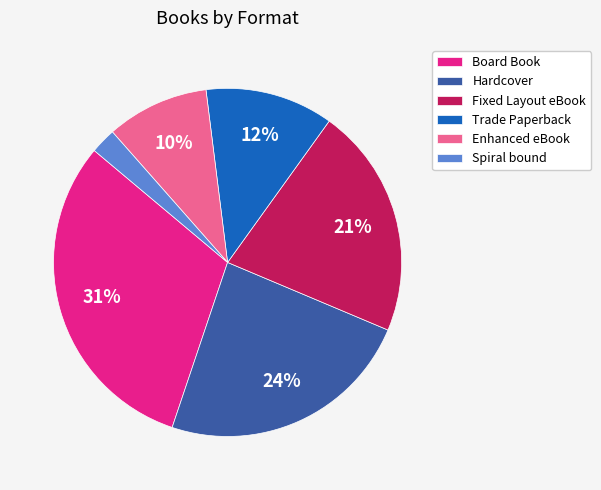

Do Fixed Layout eBook and Hardcover together represent more than half of the pie?

No